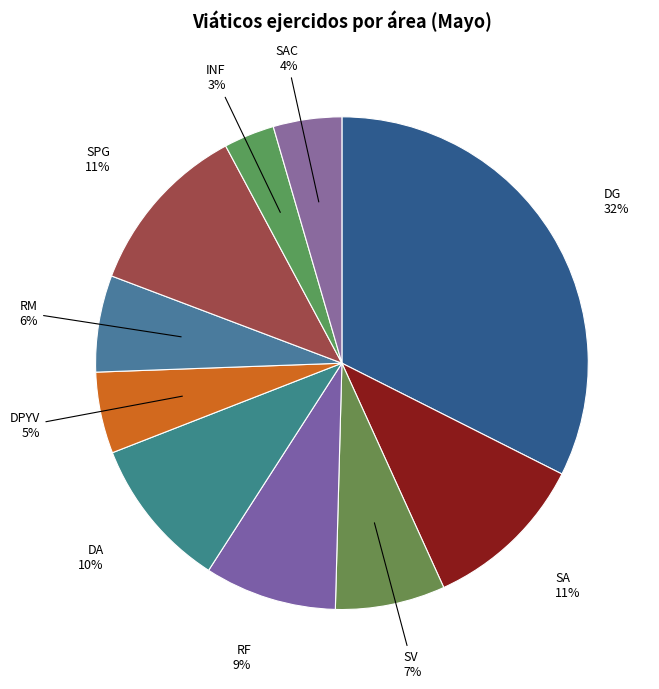

To the nearest percent, what is the combined percentage of SPG and DG?

44%